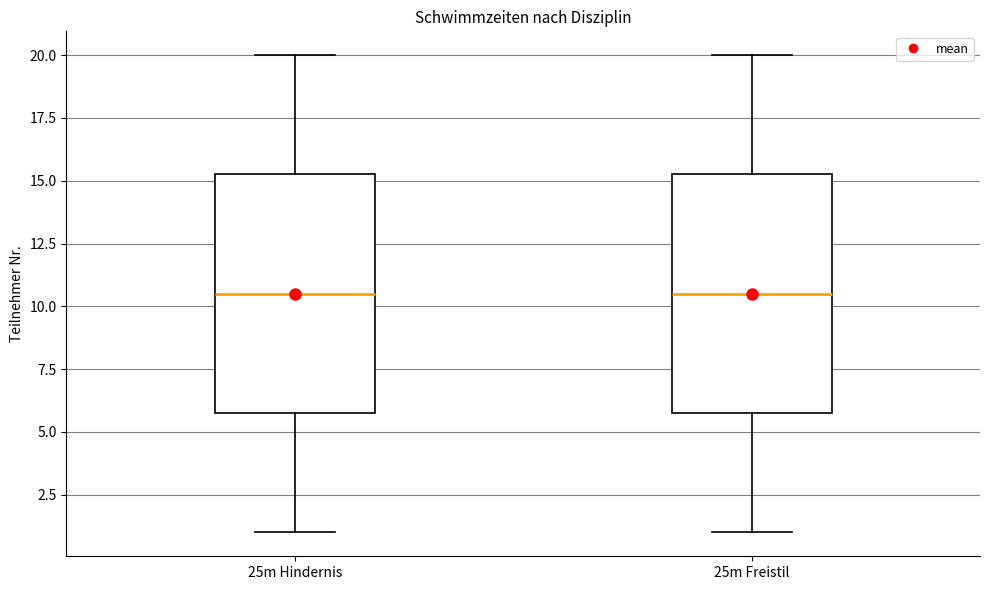

Where does the median line of the box for 25m Hindernis sit on the y-axis? The values are not printed on the chart, so give them approximately, as read against the axis.

10.5